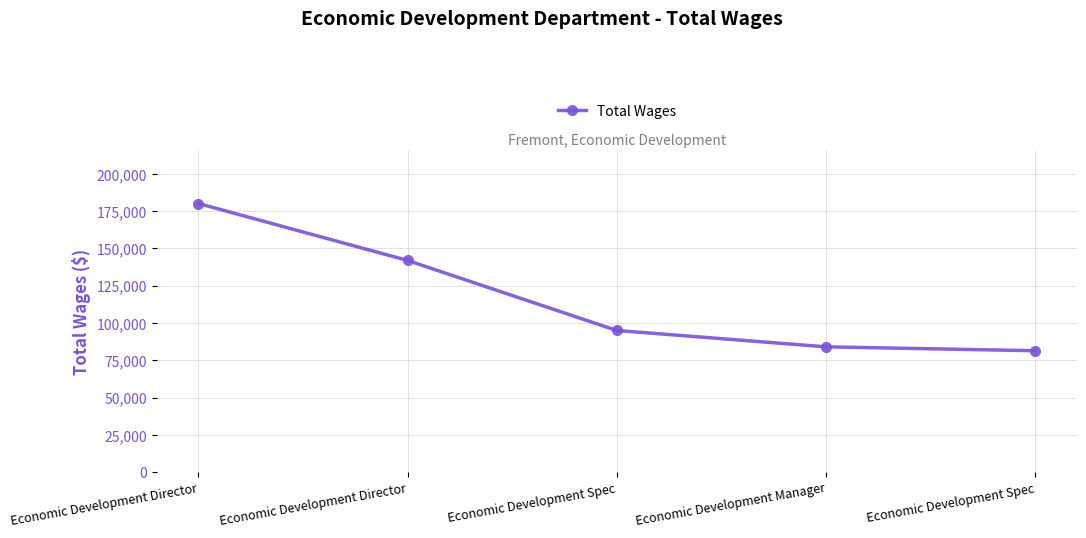

Does the chart have visible grid lines?

Yes